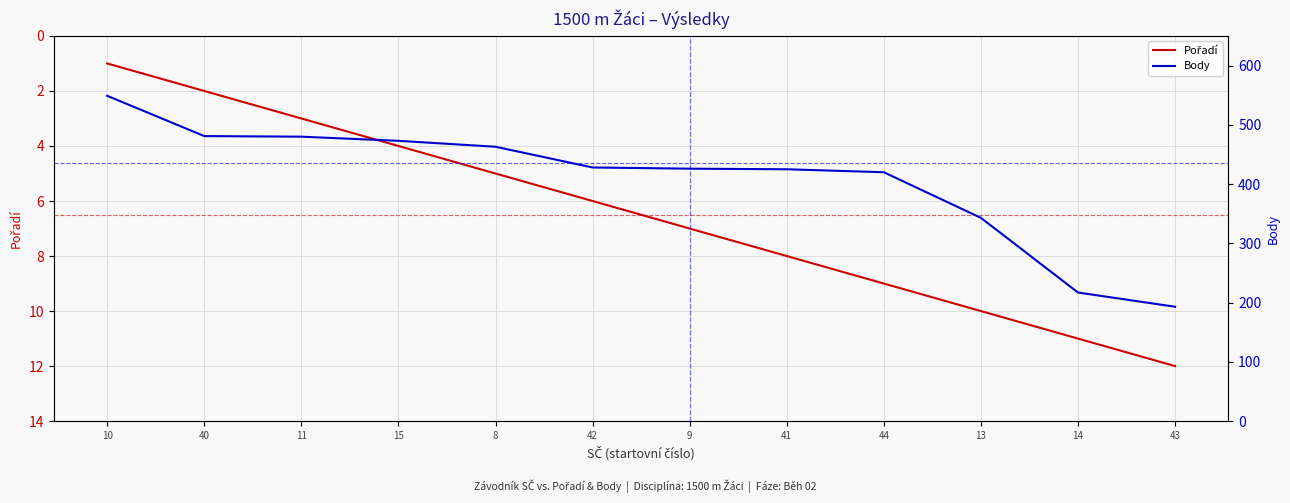

List the series in order of their peak value, lowest first.

Pořadí, Body